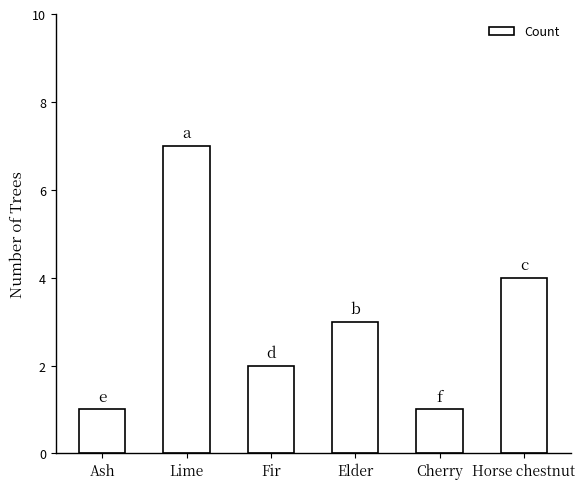

What is the average value?

3